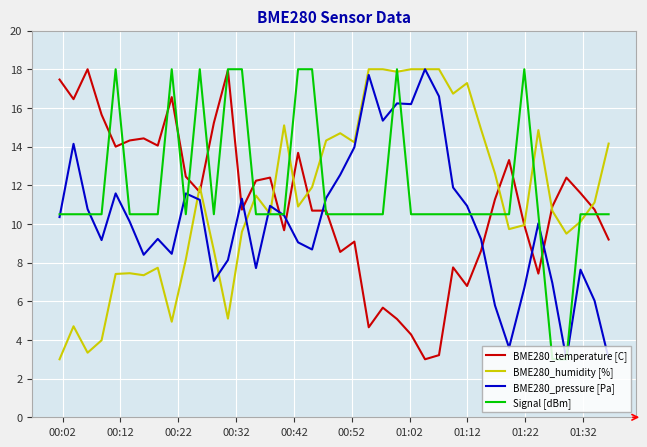

Rank the series by their average value, from lowest to highest.

BME280_pressure [Pa], BME280_temperature [C], BME280_humidity [%], Signal [dBm]